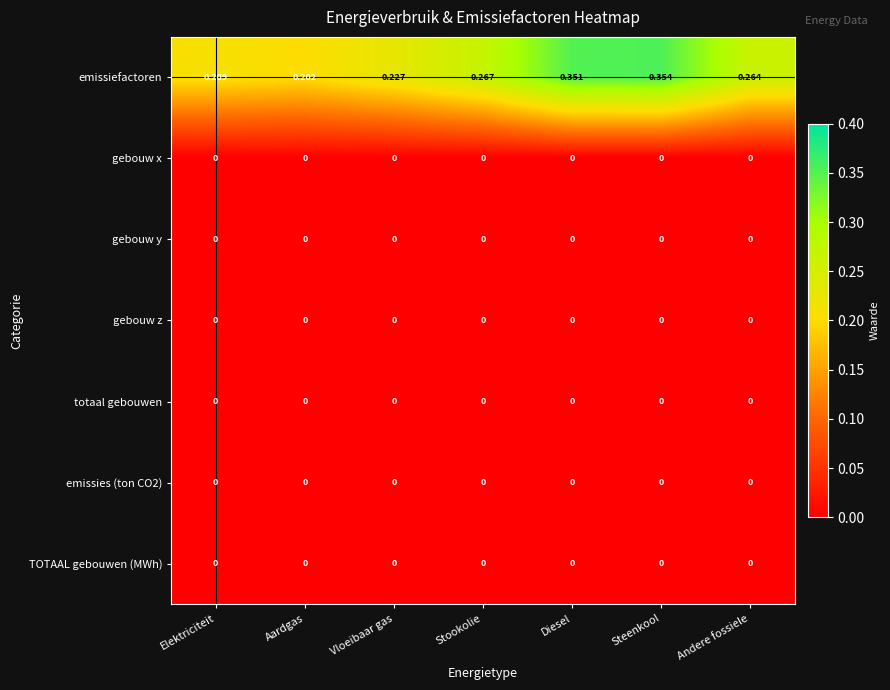

Which series has the largest range (max minus min)?

emissiefactoren